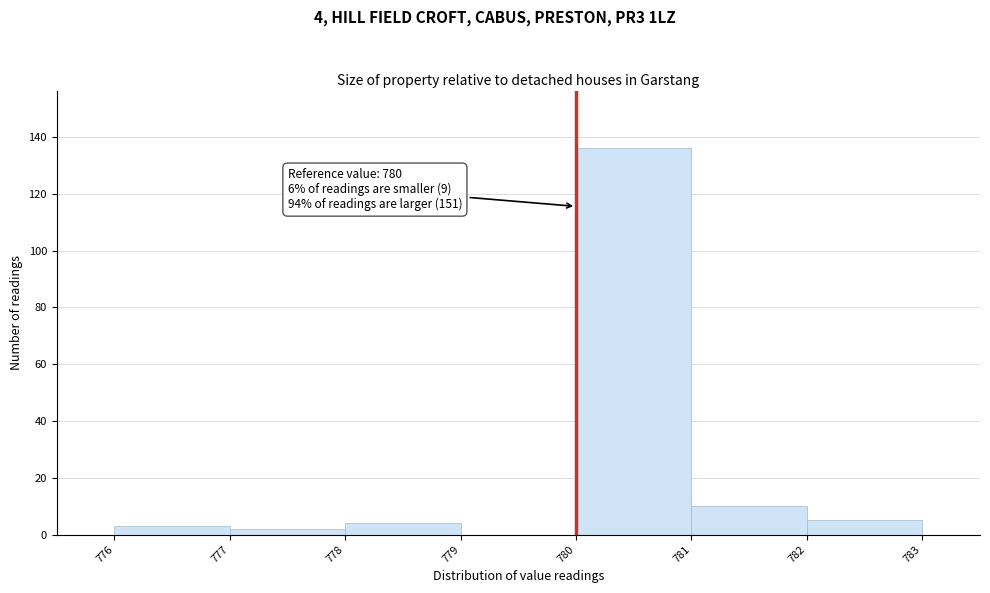

Over which range of the x-axis is the bar tallest?

780 to 781